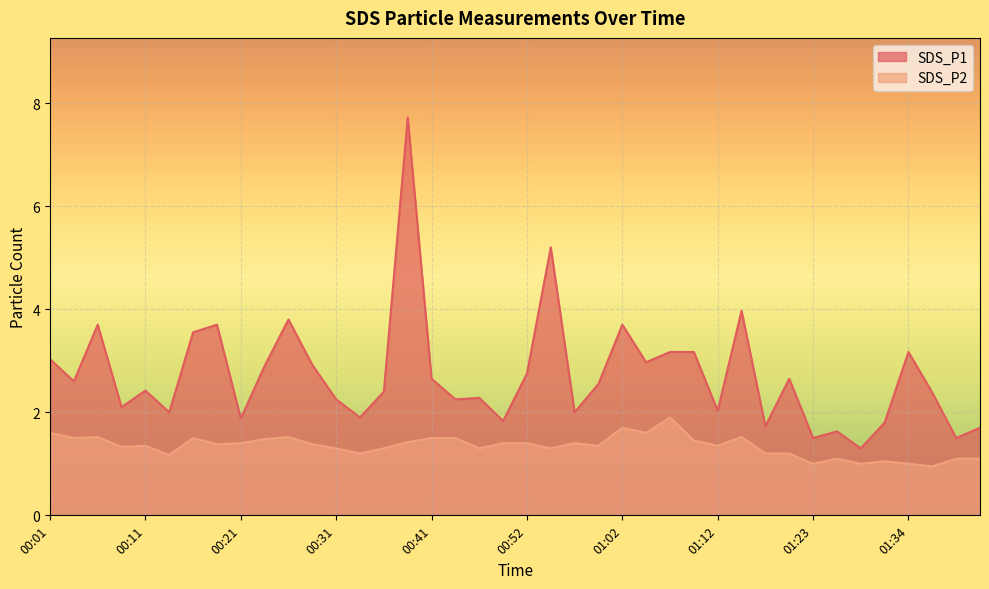

Where is the first local maximum for SDS_P1?

00:06